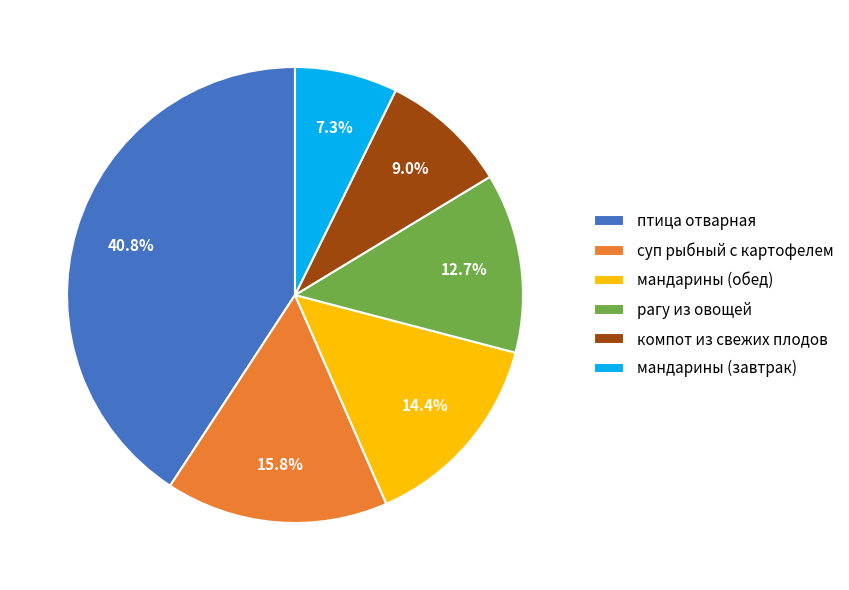

Does птица отварная represent more than half of the total?

No